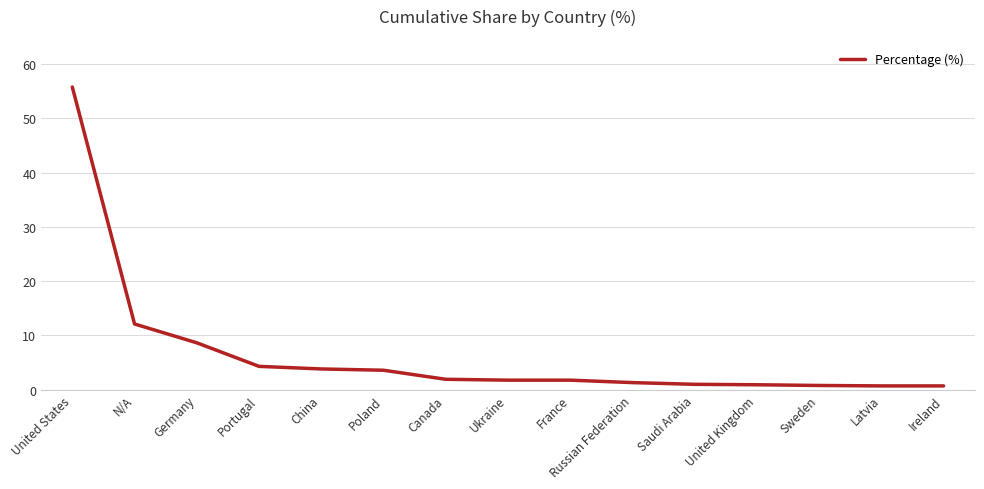

Which category has the highest value across all series?

United States